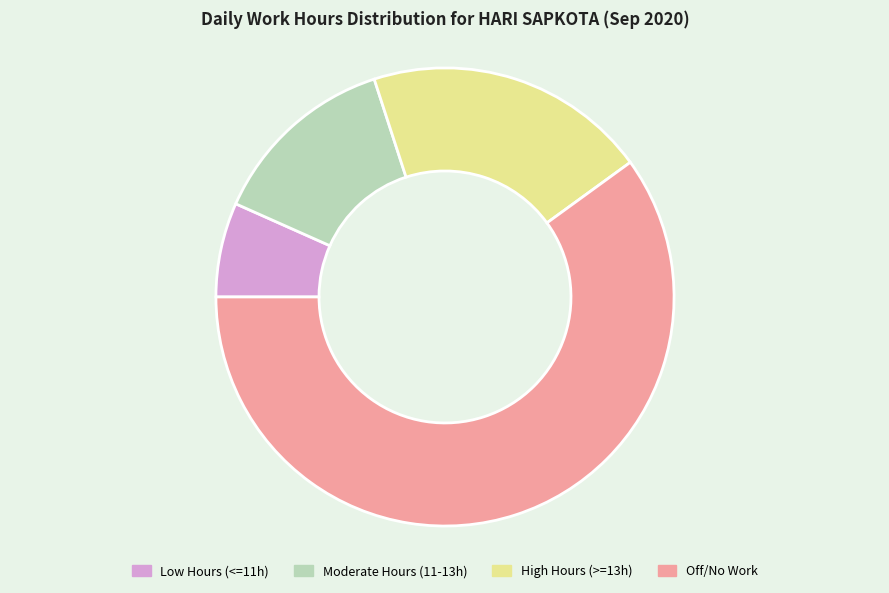

Count the number of slices in the pie.

4